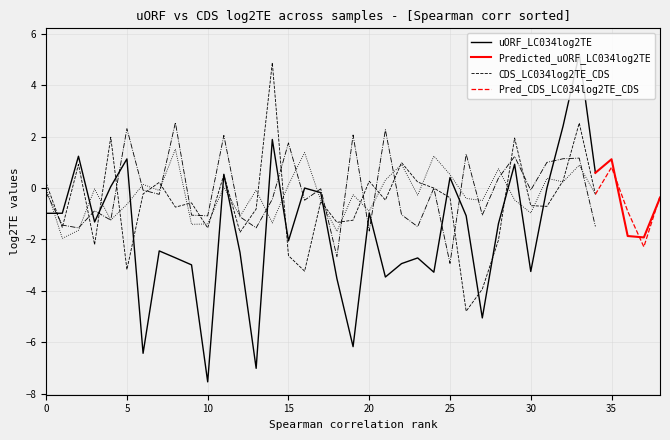

What is the total value across all series at 33?

10.4